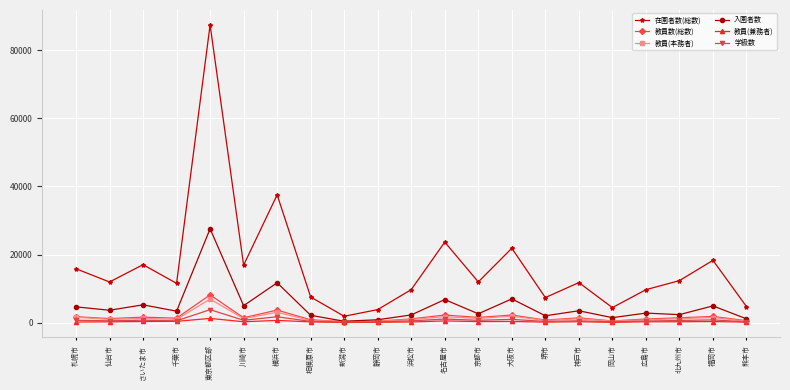

What is the spread (max minus min) of values at 岡山市?

4332